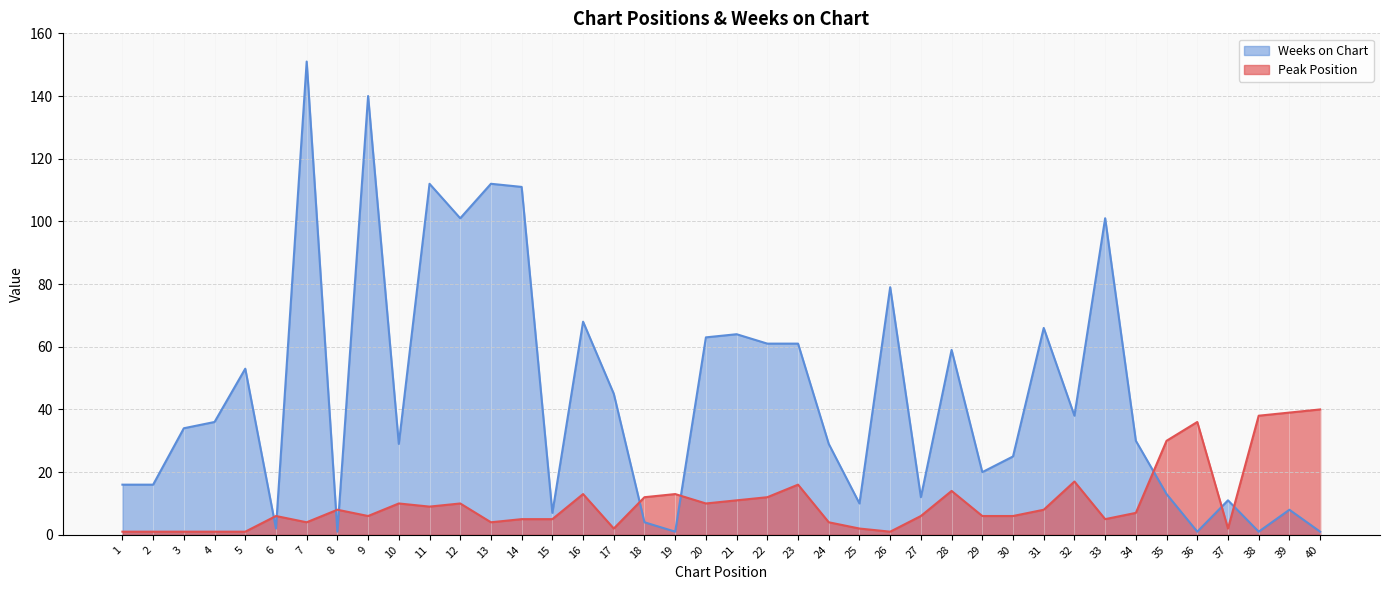

Which series changed the most between 6 and 27?

Weeks on Chart